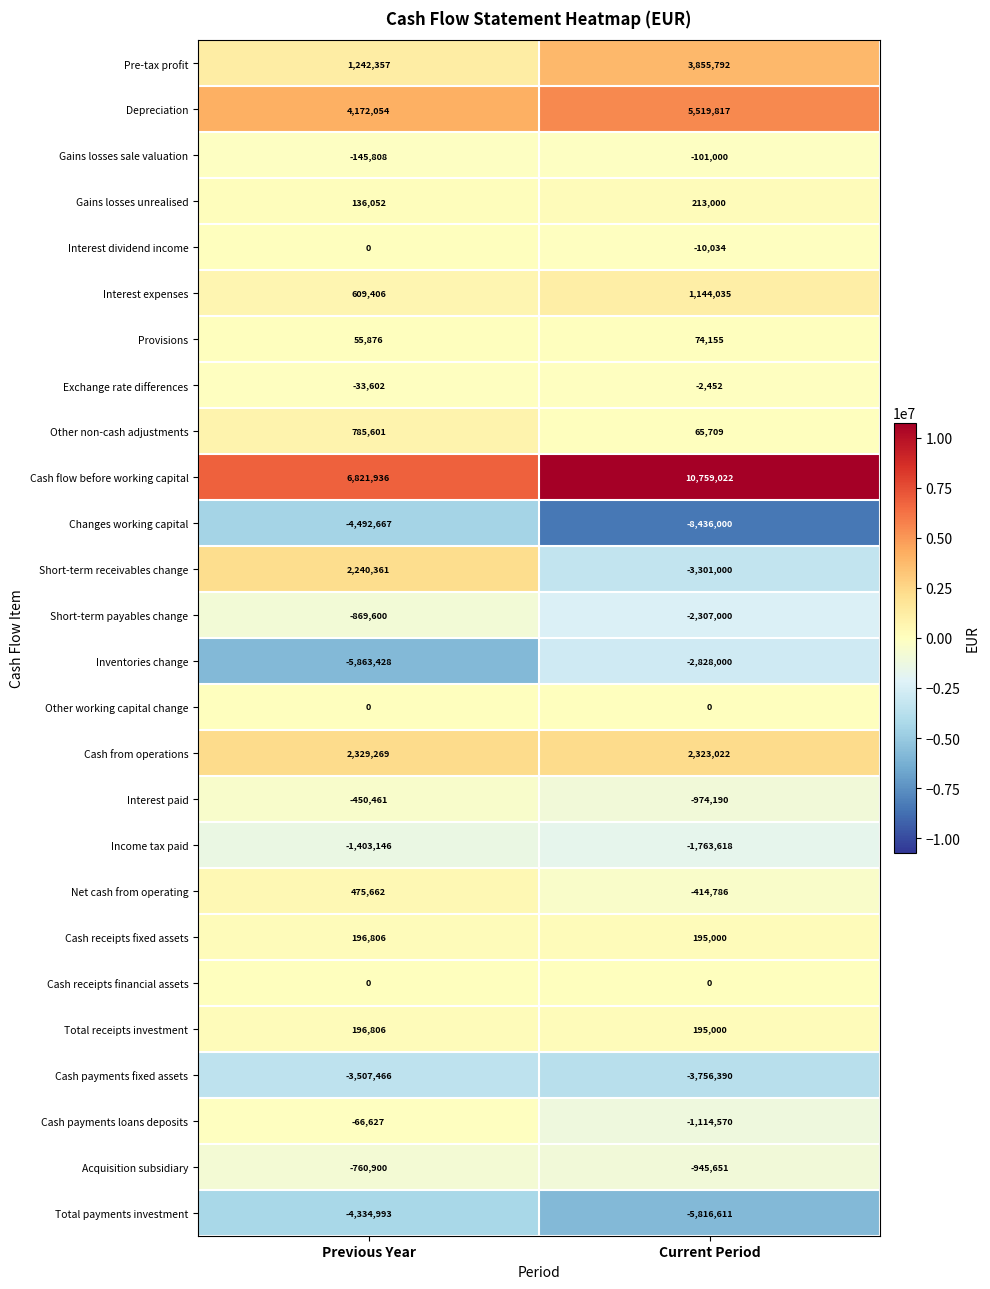

At which category is the sum across all series the highest?

Previous Year